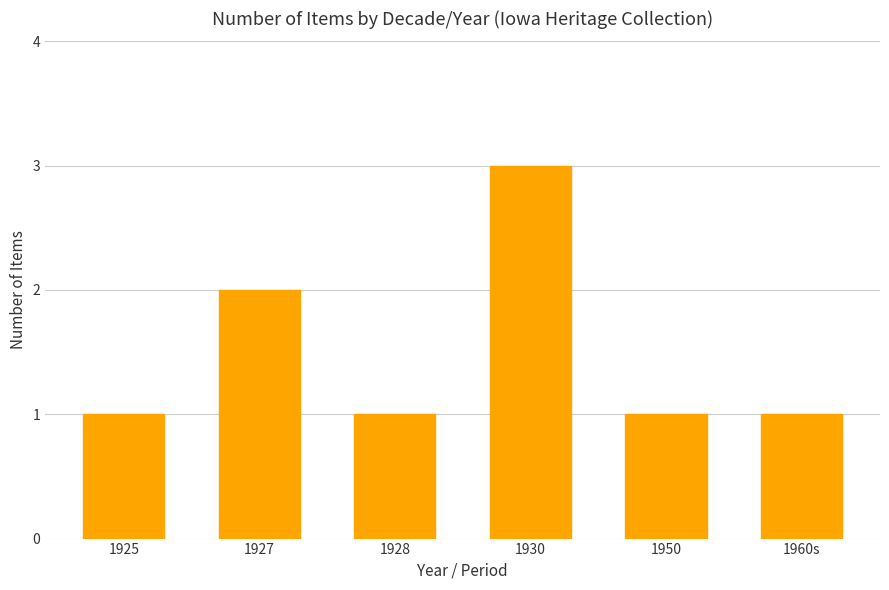

Reading left to right, what are all the values shown in this chart?

1	2	1	3	1	1